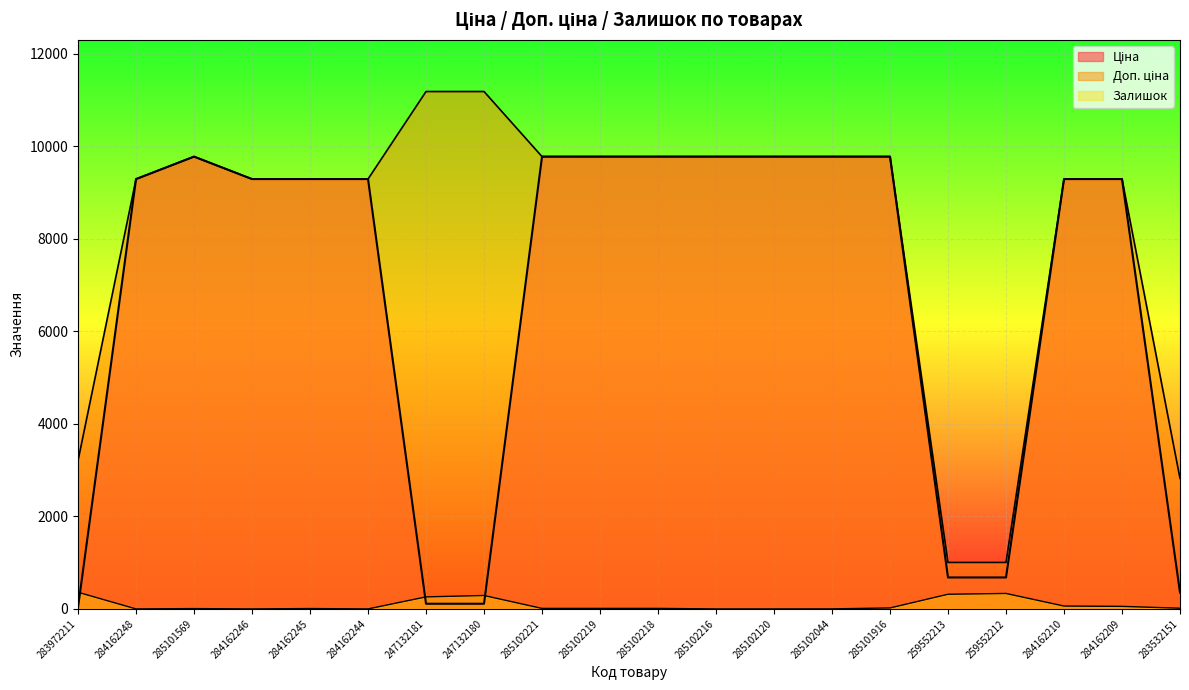

What is the maximum value for Залишок?

360.0